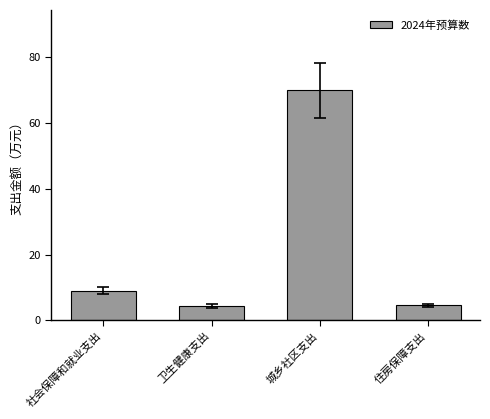

At which label does the data first exceed 9?

社会保障和就业支出